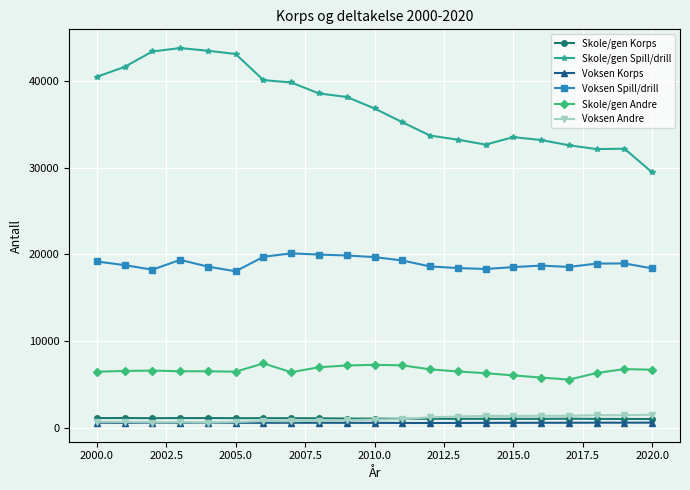

What is the average value of the Voksen Andre series?

1032